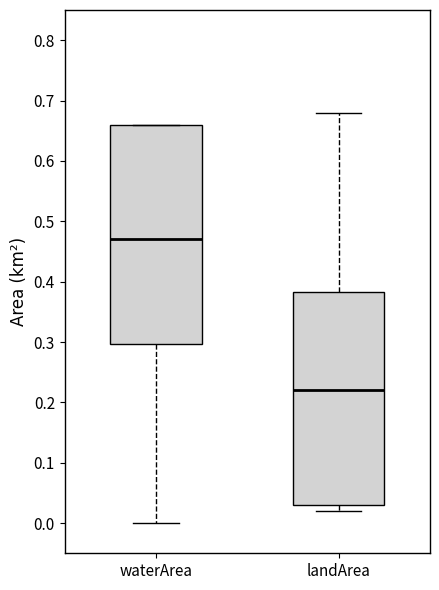

Where does the upper whisker of the box for landArea end on the y-axis? The values are not printed on the chart, so give them approximately, as read against the axis.

0.68